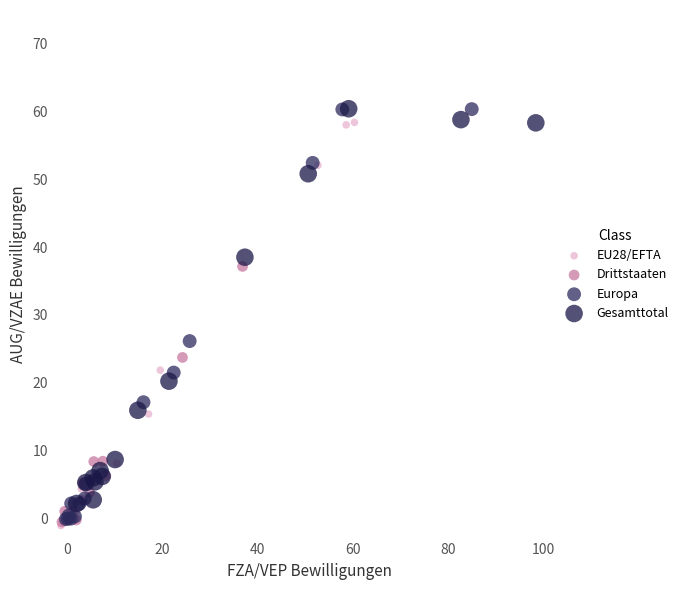

Which series has the largest Y range (max minus min)?

Europa